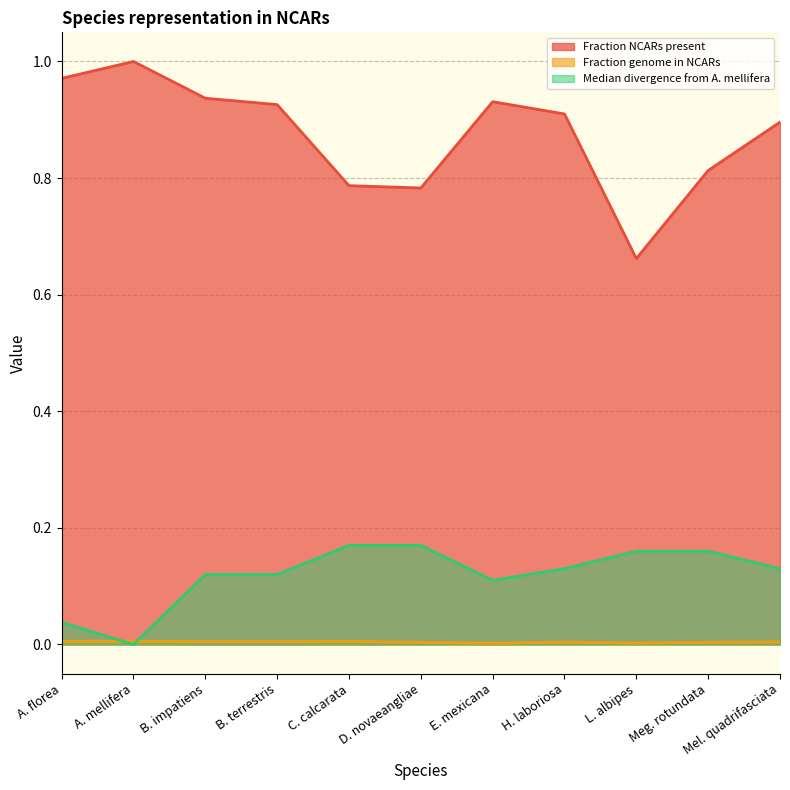

Reading left to right, list all the values displayed in this chart.

Fraction NCARs present: 1.0	1.0	0.9	0.9	0.8	0.8	0.9	0.9	0.7	0.8	0.9
Fraction genome in NCARs: 0.0	0.0	0.0	0.0	0.0	0.0	0.0	0.0	0.0	0.0	0.0
Median divergence from A. mellifera: 0.0	0.0	0.1	0.1	0.2	0.2	0.1	0.1	0.2	0.2	0.1